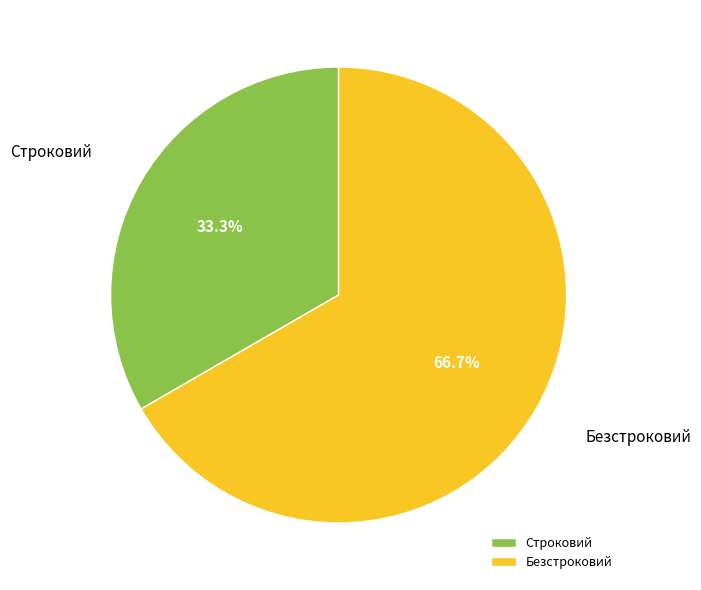

What is the smallest slice in the pie chart?

Строковий